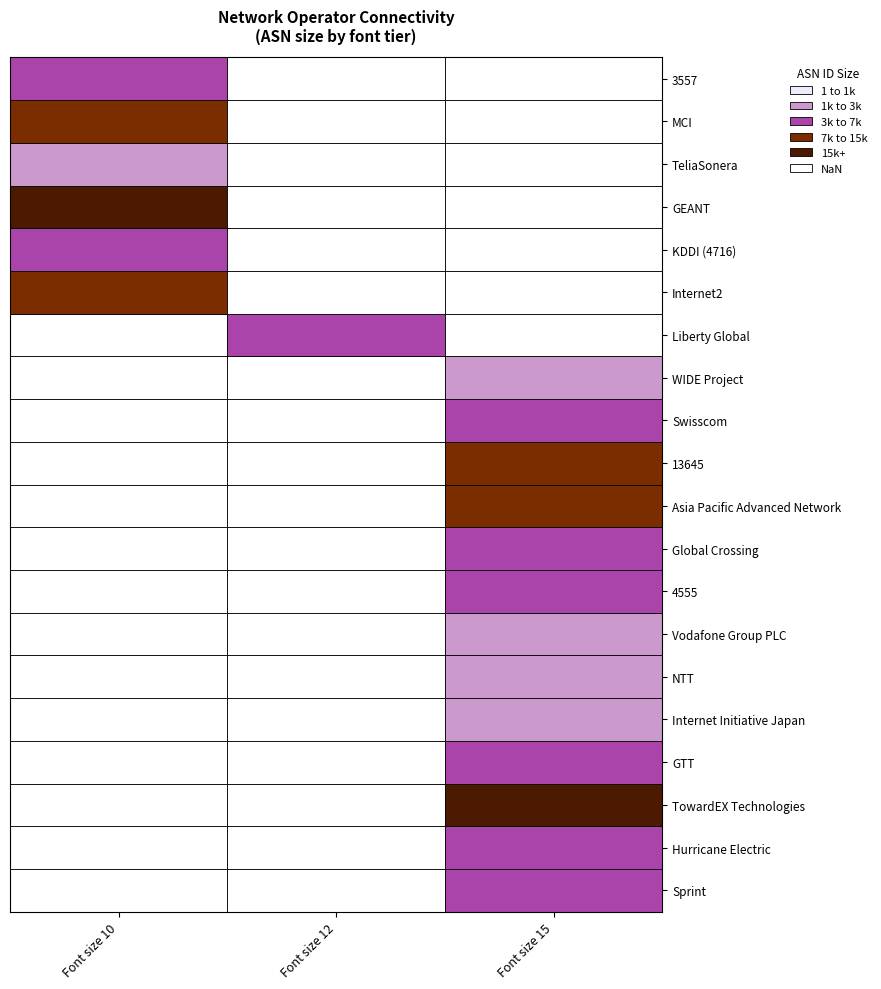

How many values in the Internet Initiative Japan series are below 51?

1